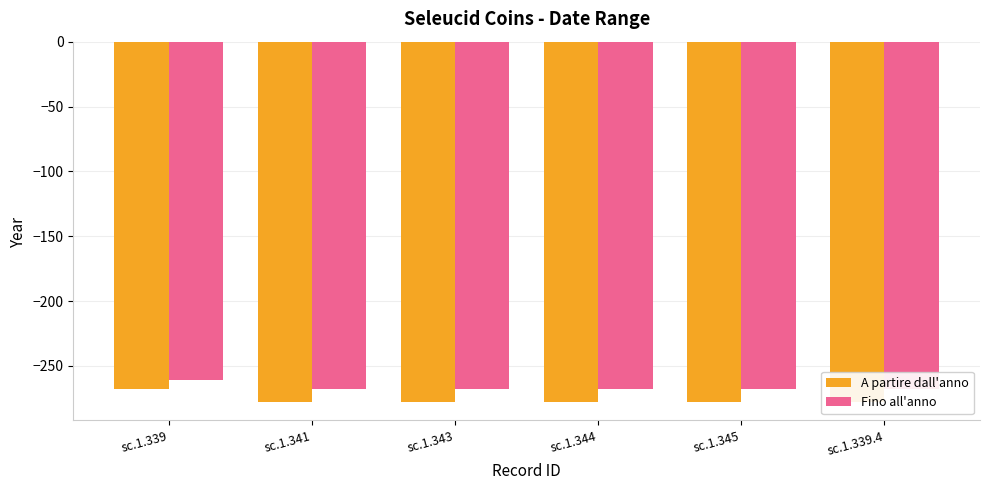

Where is Fino all'anno nearest to the value -264?

sc.1.339